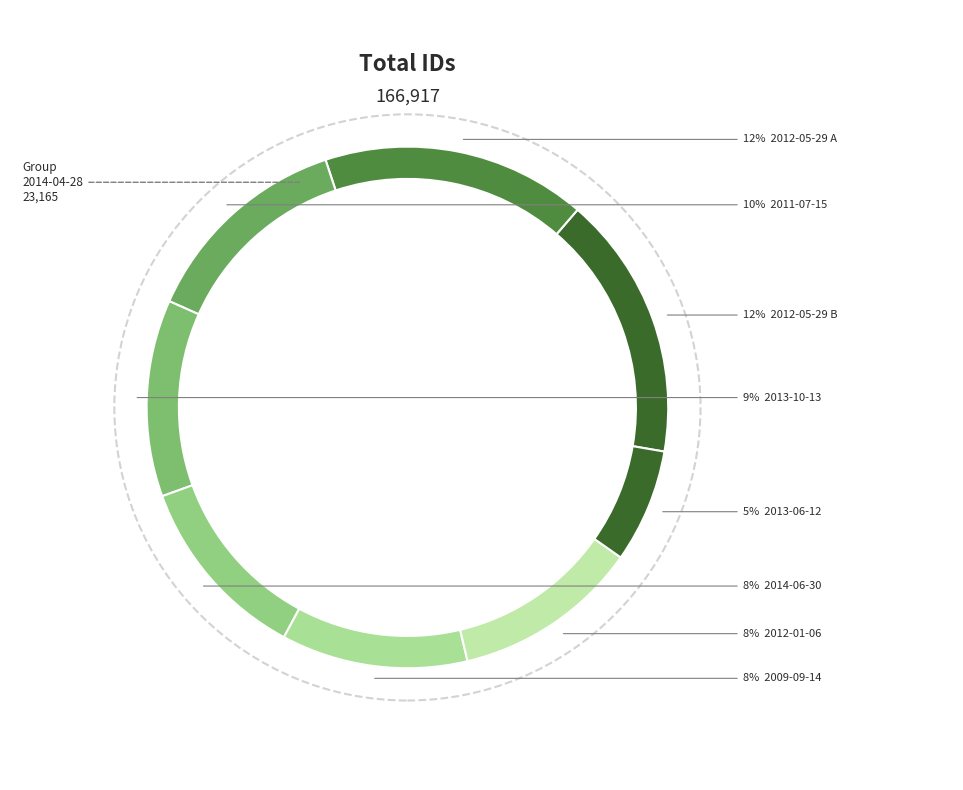

The 2014-04-28 slice represents 21% of the pie. True or false?

False